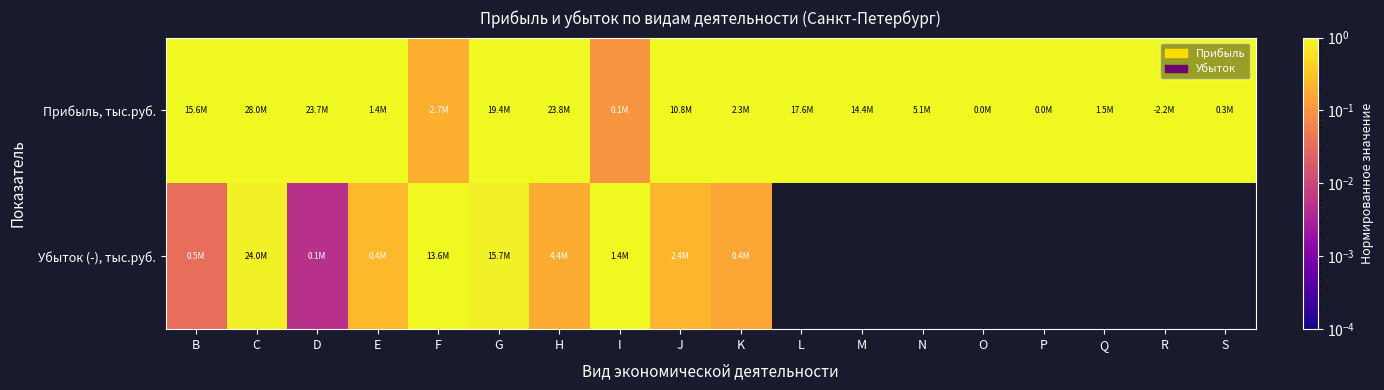

Reading left to right, what are all the values shown in this chart?

Прибыль, тыс.руб.: B=1.0	C=1.0	D=1.0	E=1.0	F=0.2	G=1.0	H=1.0	I=0.1	J=1.0	K=1.0	L=1.0	M=1.0	N=1.0	O=1.0	P=1.0	Q=1.0	R=1.0	S=1.0
Убыток (-), тыс.руб.: B=0.0	C=0.9	D=0.0	E=0.2	F=1.0	G=0.8	H=0.2	I=1.0	J=0.2	K=0.2	L=0.0	M=0.0	N=0.0	O=0.0	P=0.0	Q=0.0	R=0.0	S=0.0